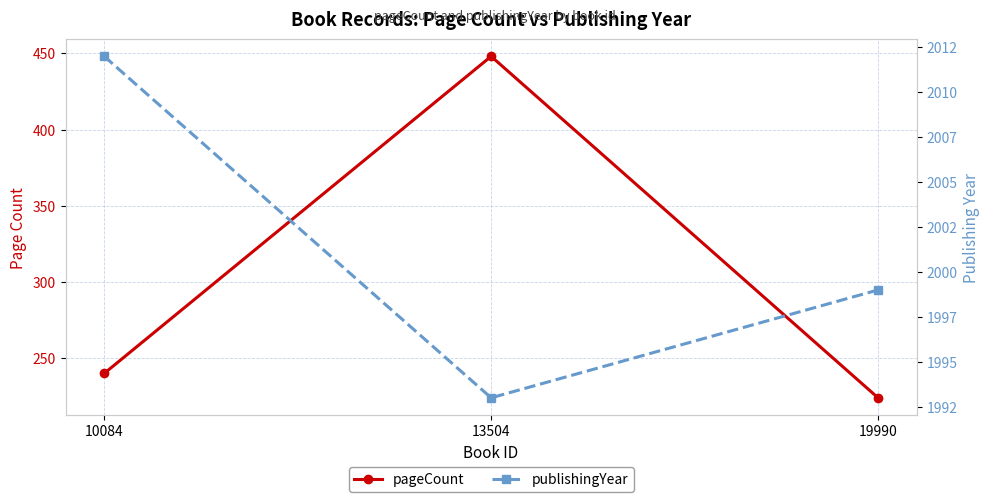

What is the value of the publishingYear point at the 1st from the left?

2012